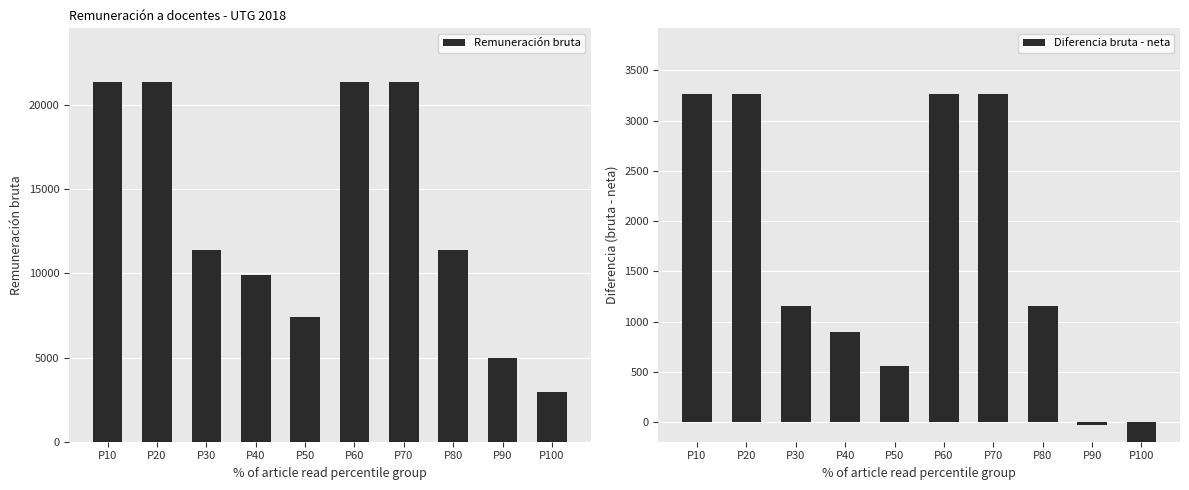

What is the value of the Remuneración bruta bar at the 2nd from the left?

21342.5